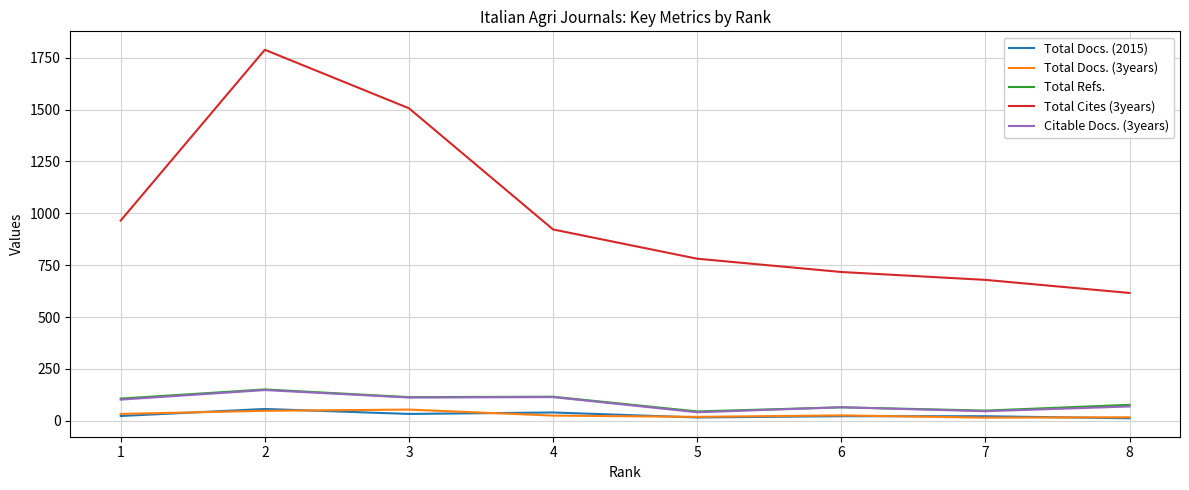

True or false: Total Refs. and Total Cites (3years) intersect in this chart.

False